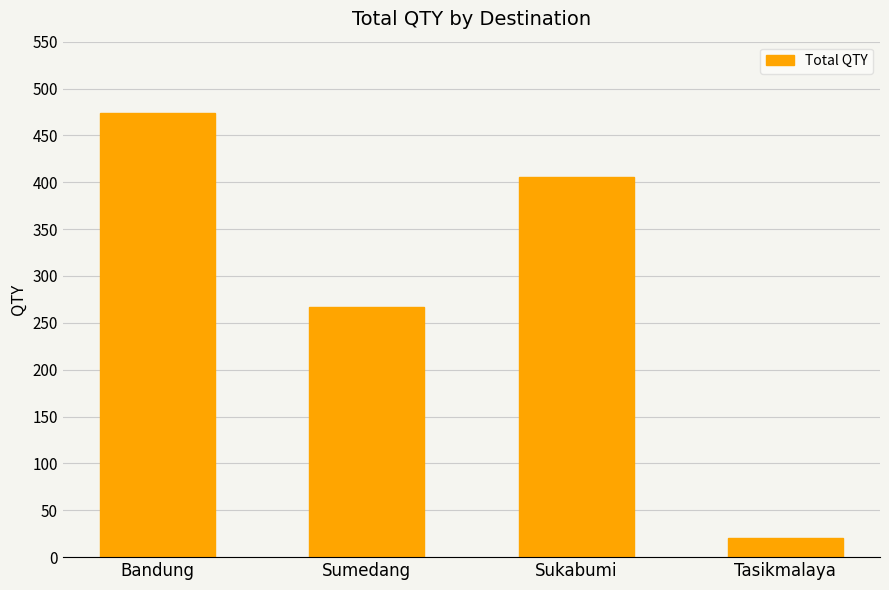

Reading right to left, list all the values displayed in this chart.

Tasikmalaya=20	Sukabumi=406	Sumedang=267	Bandung=474